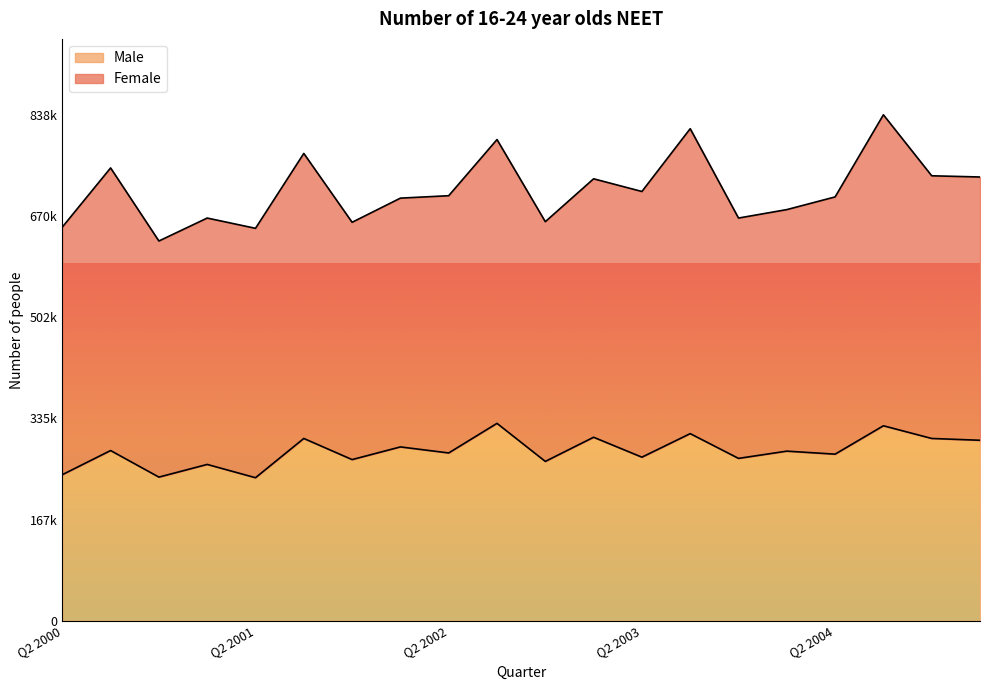

What is the difference between the maximum and minimum values?

90000